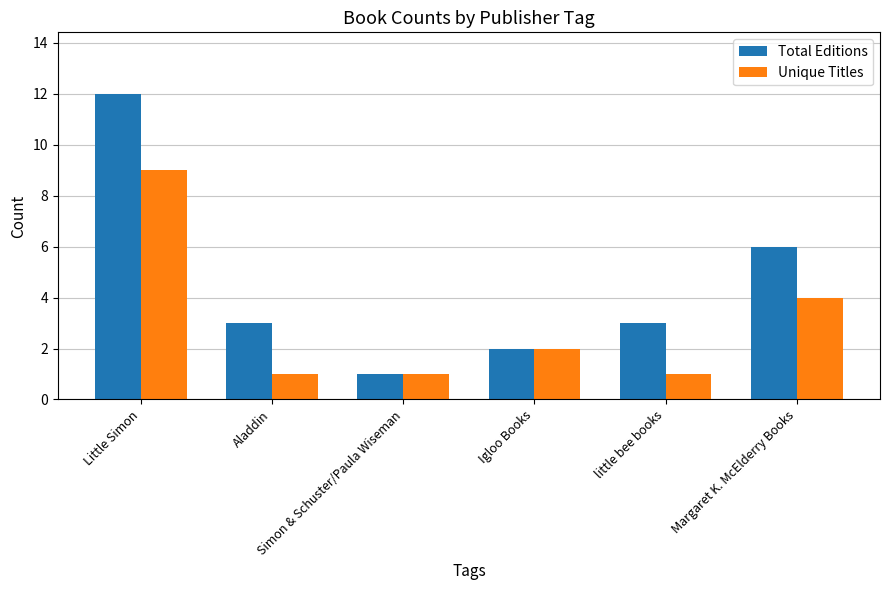

What are all the series names shown in the legend?

Total Editions, Unique Titles